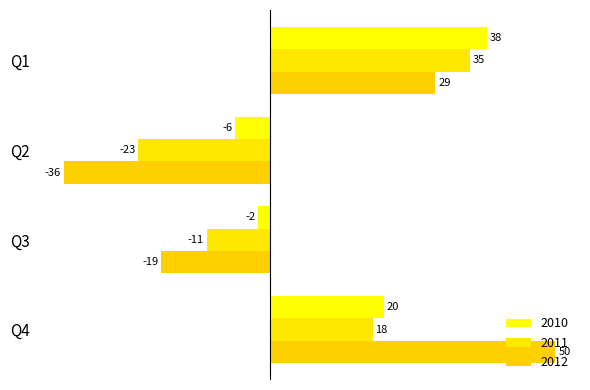

What is the sum of all 2010 values?

50